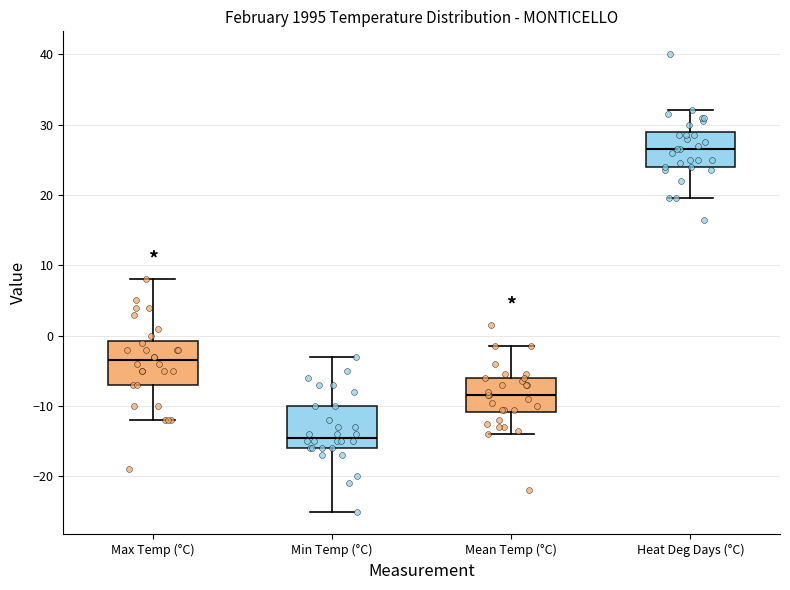

Where does the median line of the box for Mean Temp (°C) sit on the y-axis? The values are not printed on the chart, so give them approximately, as read against the axis.

-8